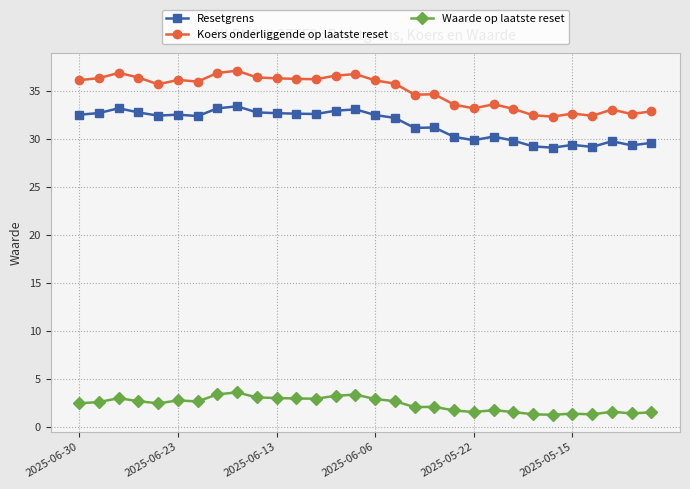

Which series has the largest range (max minus min)?

Koers onderliggende op laatste reset